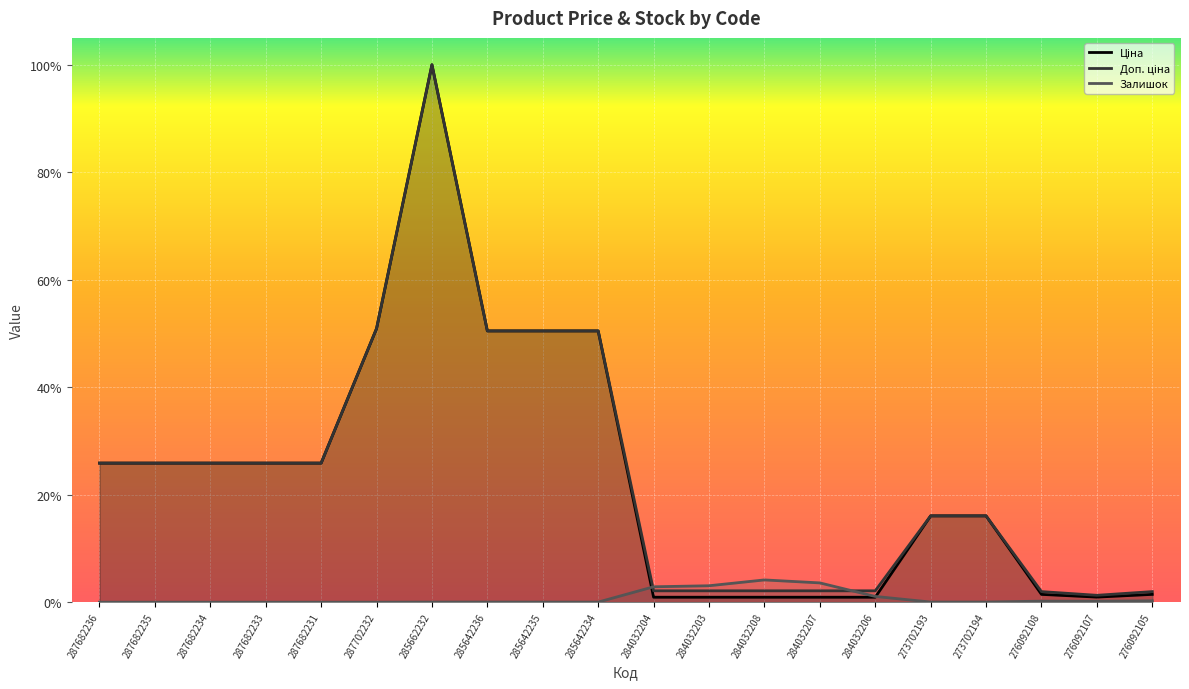

How many lines are shown in the chart?

3